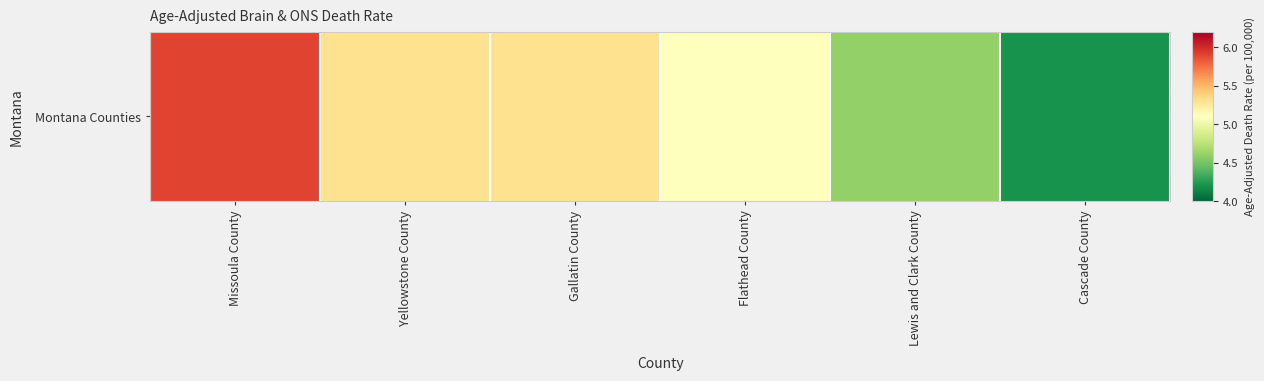

Rank the categories by value from lowest to highest.

Cascade County, Lewis and Clark County, Flathead County, Yellowstone County, Gallatin County, Missoula County